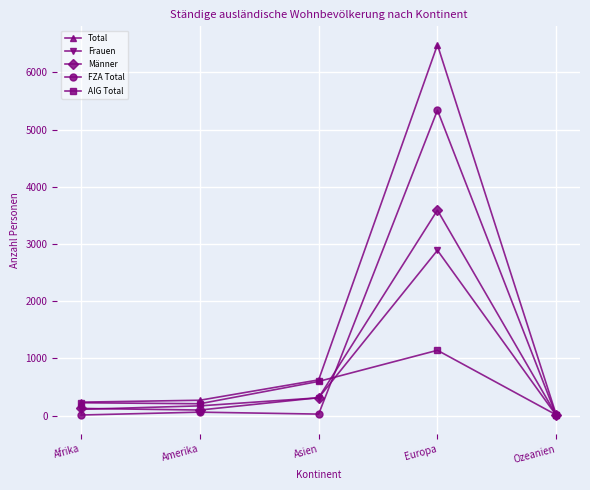

What is the greatest value displayed?

6480